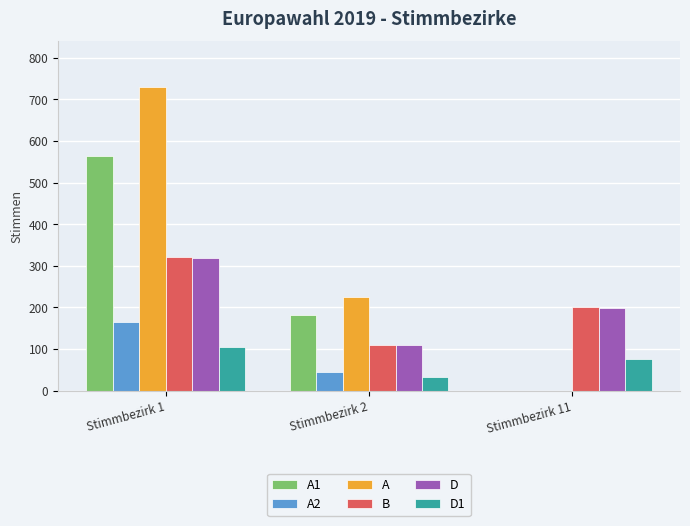

Reading left to right, transcribe all the data shown in this chart.

A1: Stimmbezirk 1=564	Stimmbezirk 2=181	Stimmbezirk 11=0
A2: Stimmbezirk 1=166	Stimmbezirk 2=44	Stimmbezirk 11=0
A: Stimmbezirk 1=730	Stimmbezirk 2=225	Stimmbezirk 11=0
B: Stimmbezirk 1=320	Stimmbezirk 2=109	Stimmbezirk 11=200
D: Stimmbezirk 1=319	Stimmbezirk 2=109	Stimmbezirk 11=199
D1: Stimmbezirk 1=105	Stimmbezirk 2=32	Stimmbezirk 11=77